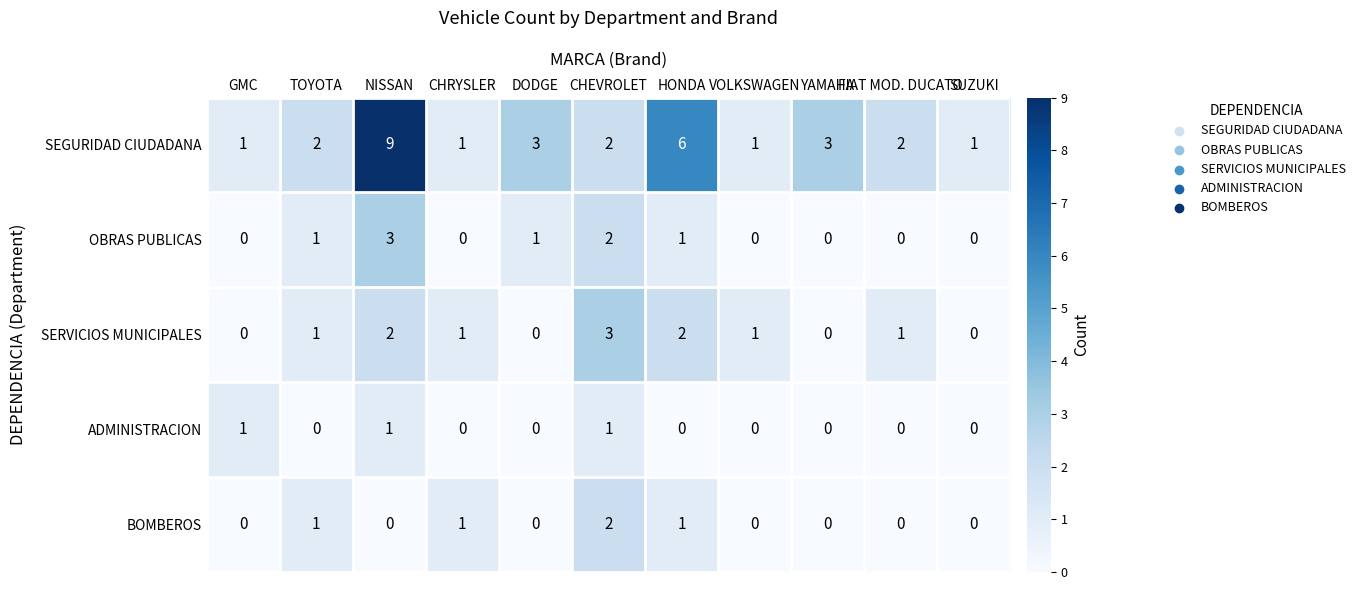

At which category is the sum across all series the highest?

NISSAN